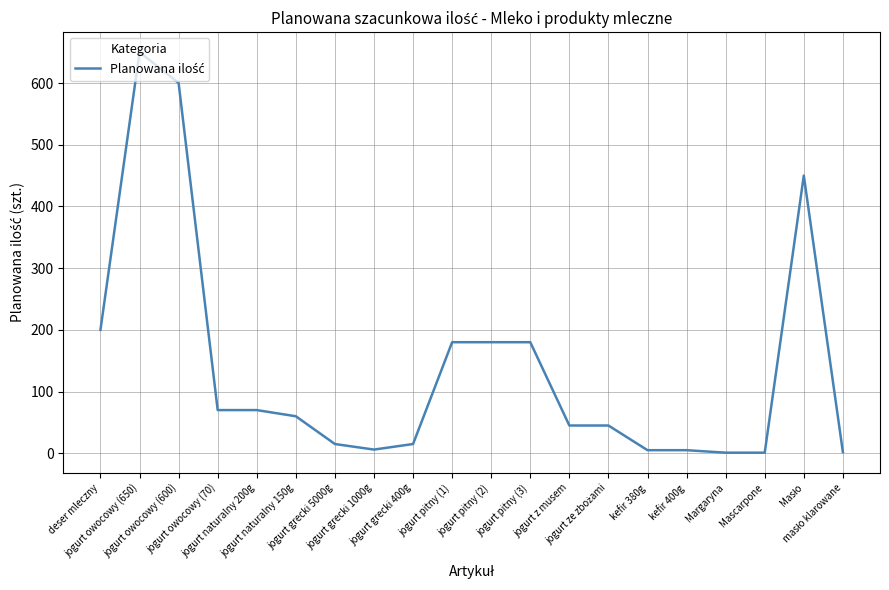

How many series are shown in this chart?

1